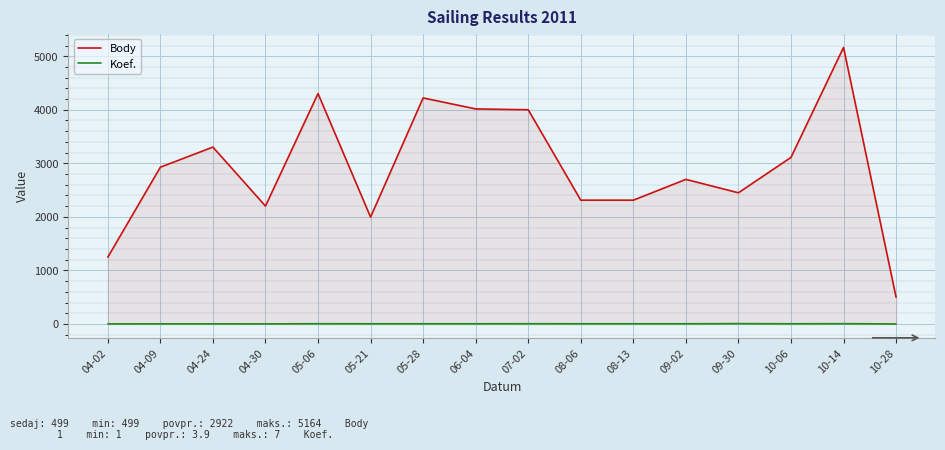

True or false: Body and Koef. intersect in this chart.

False